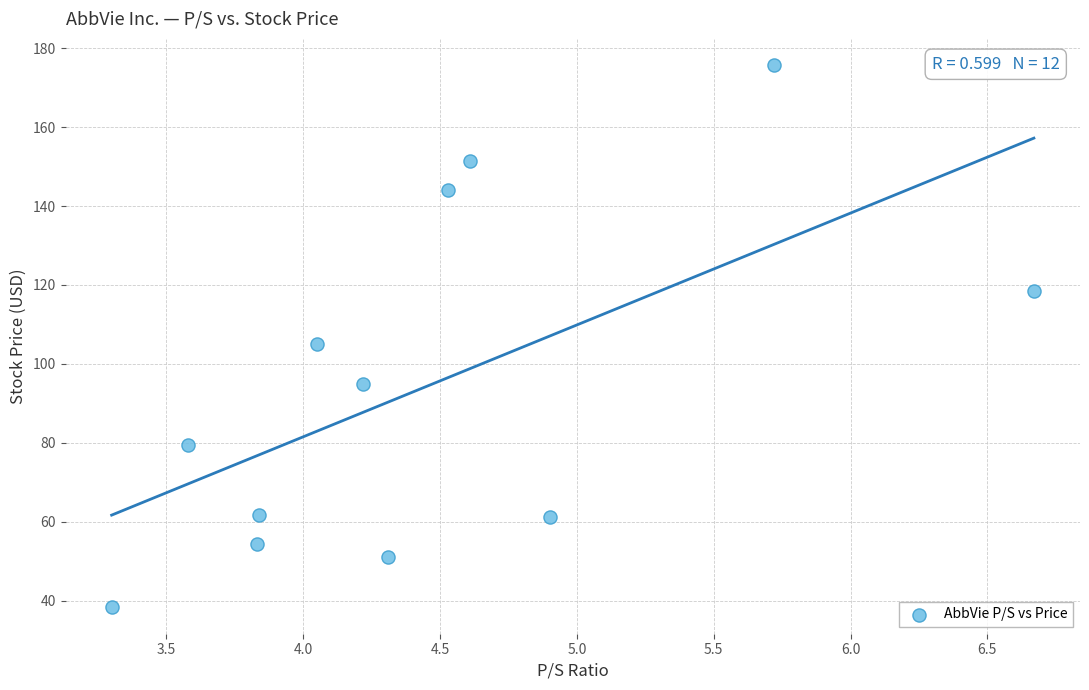

What Y value in the scatter plot is closest to 107?

105.0